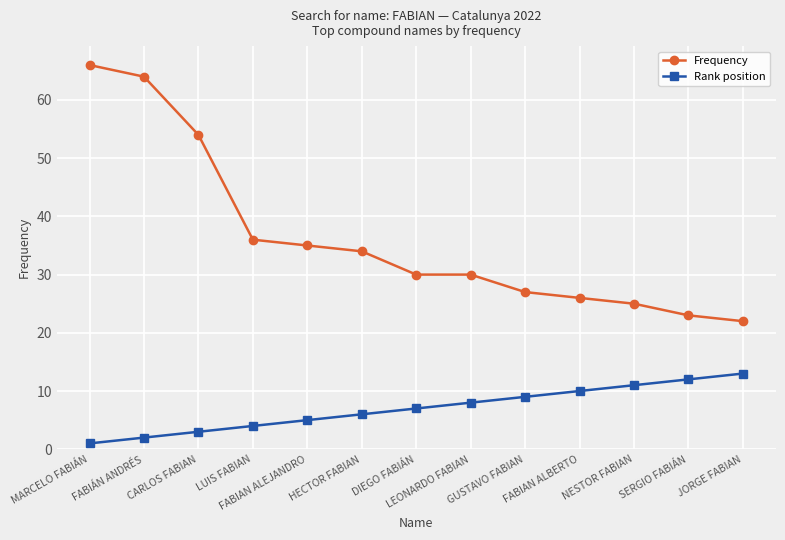

What is the average value of the Frequency series?

36